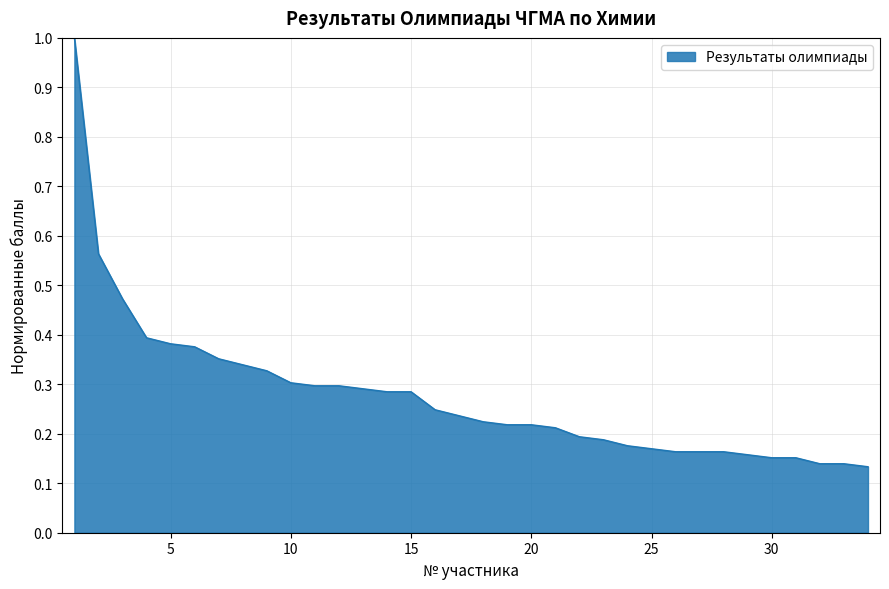

What is the maximum value shown in the chart?

1.0